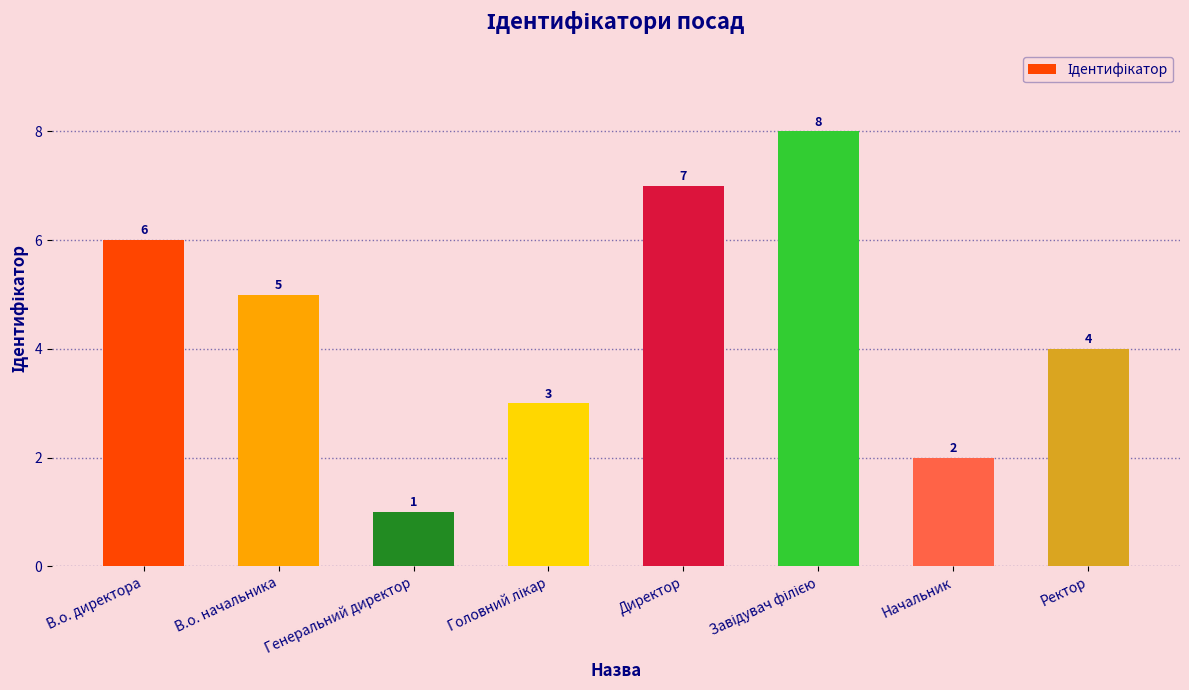

What value does the data have at Генеральний директор?

1